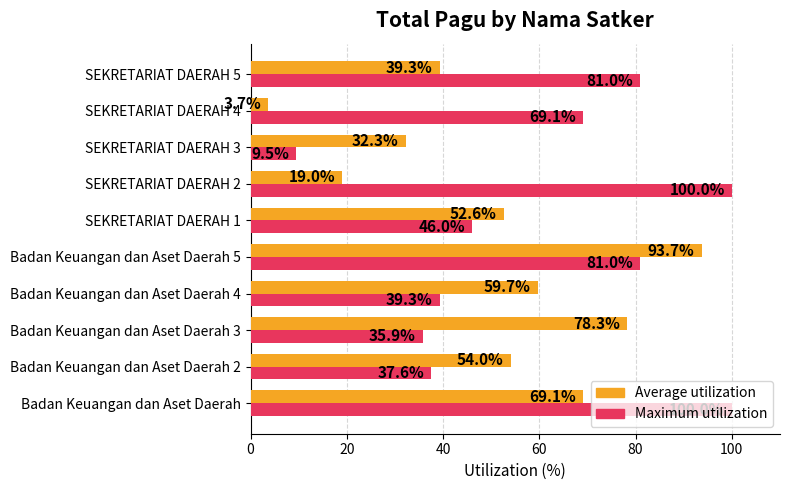

How many categories are shown in the chart?

10